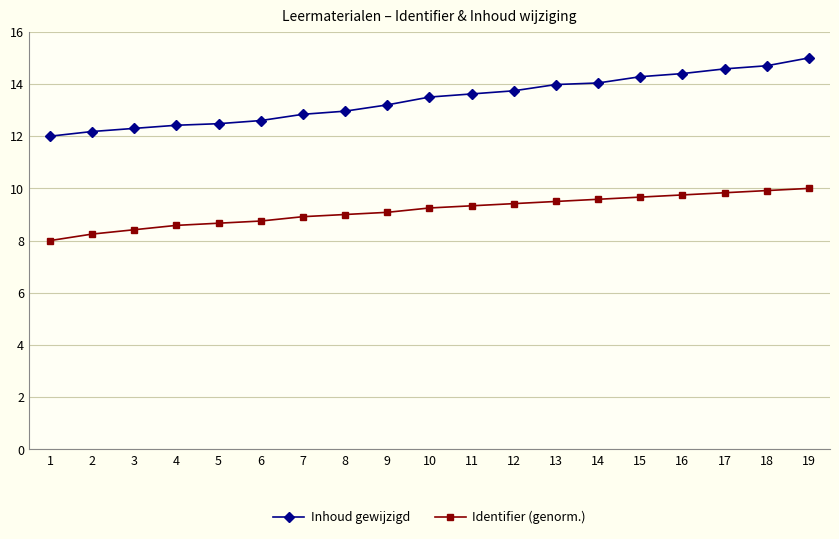

What is the difference between the maximum and second lowest values in the Inhoud gewijzigd series?

2.8